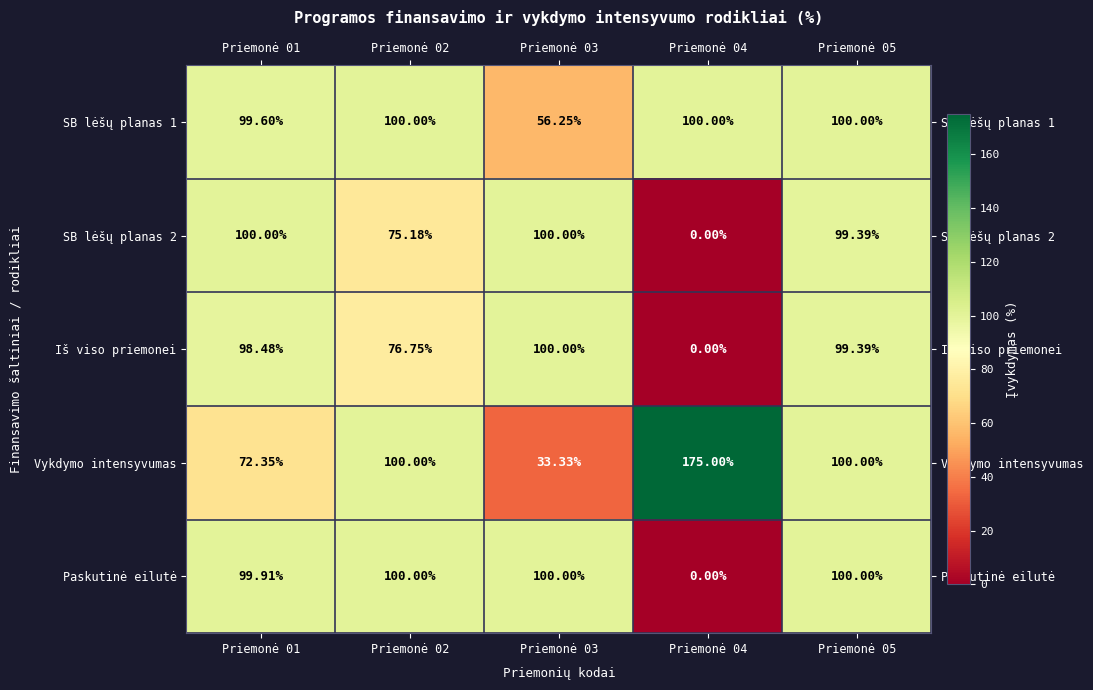

Which series changed the most between Priemonė 02 and Priemonė 03?

Vykdymo intensyvumas